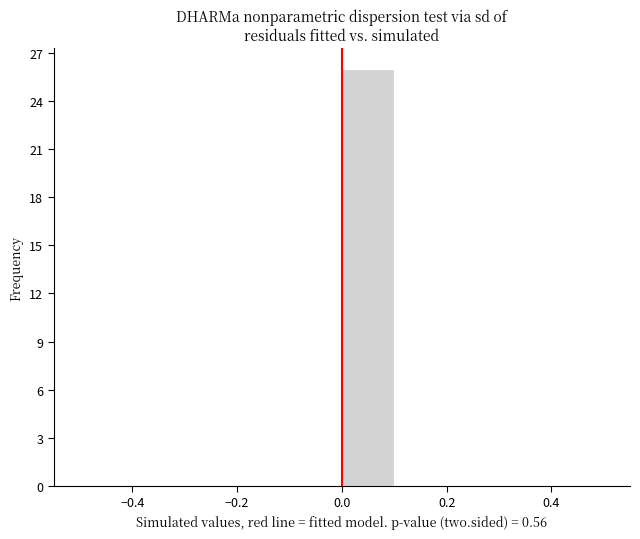

How tall is the bar that spans 0.0 to 0.1 on the x-axis? The values are not printed on the chart, so give them approximately, as read against the axis.

26